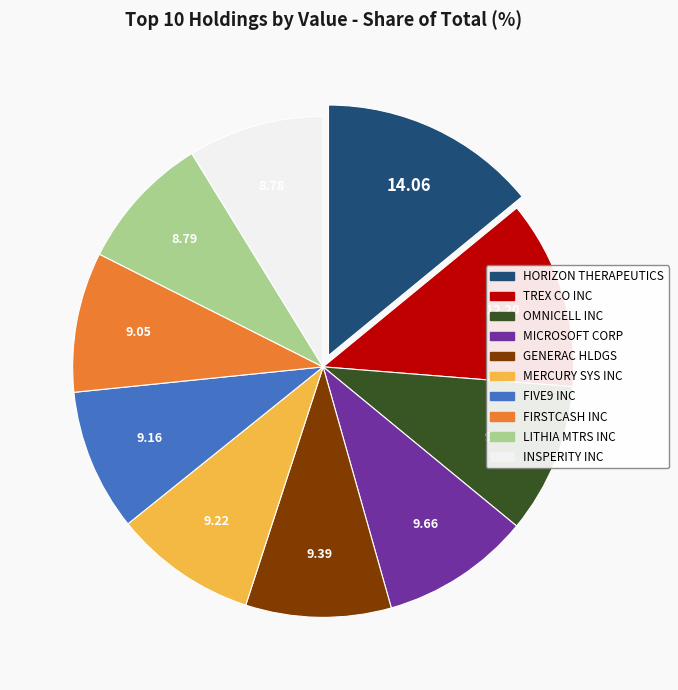

Is there any slice that represents more than half of the pie?

No